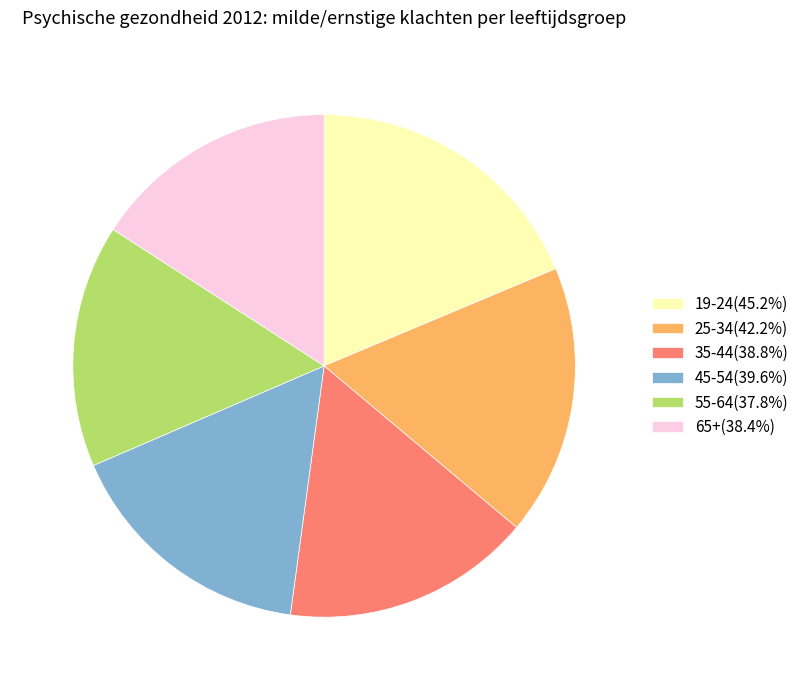

Does any single category account for the majority?

No